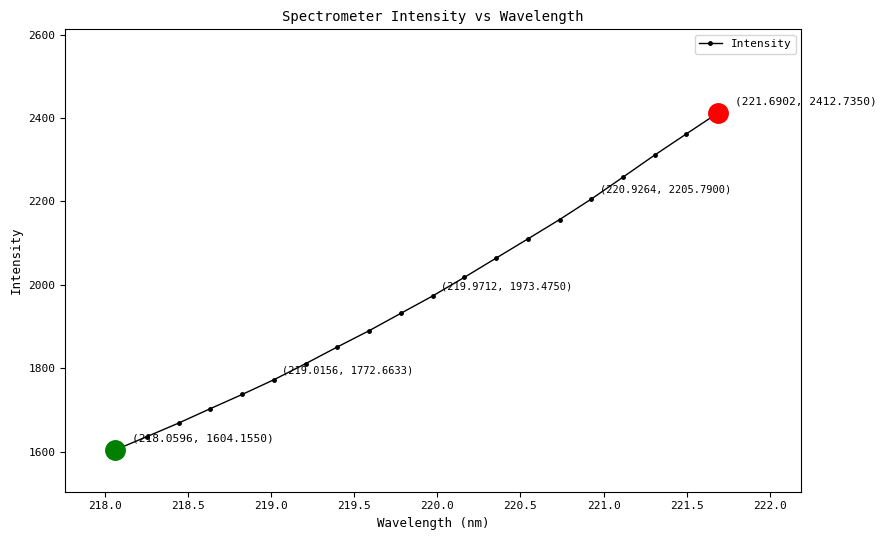

What is the value of the 9th point from the left?

1890.2